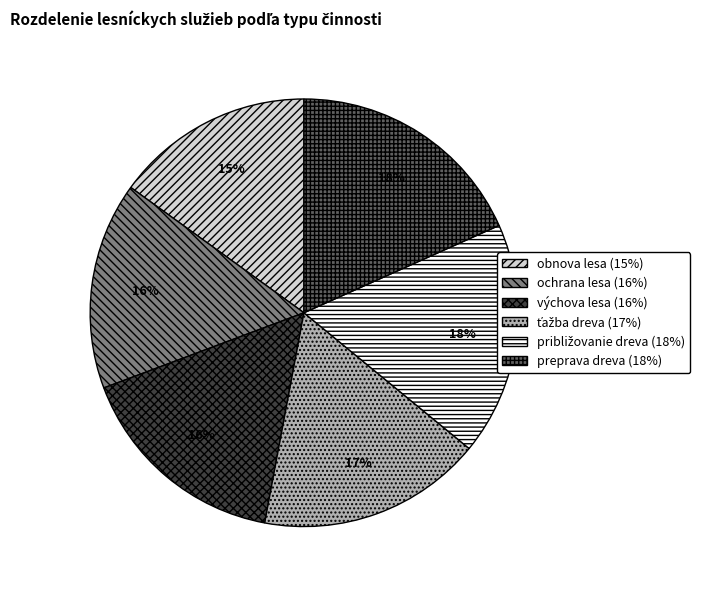

Which has a higher value, výchova lesa or preprava dreva?

preprava dreva